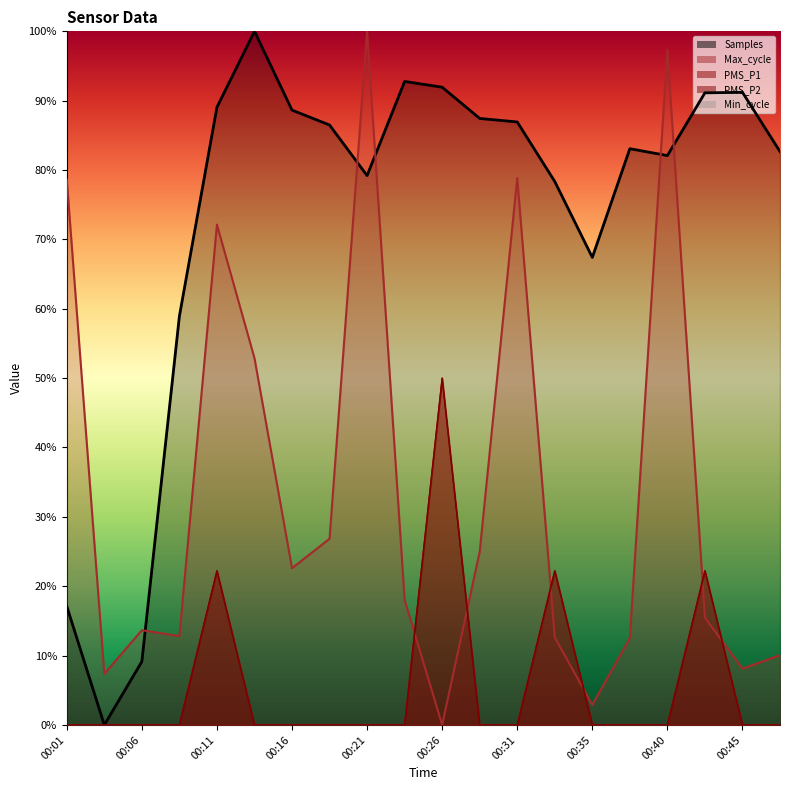

How many lines are shown in the chart?

4